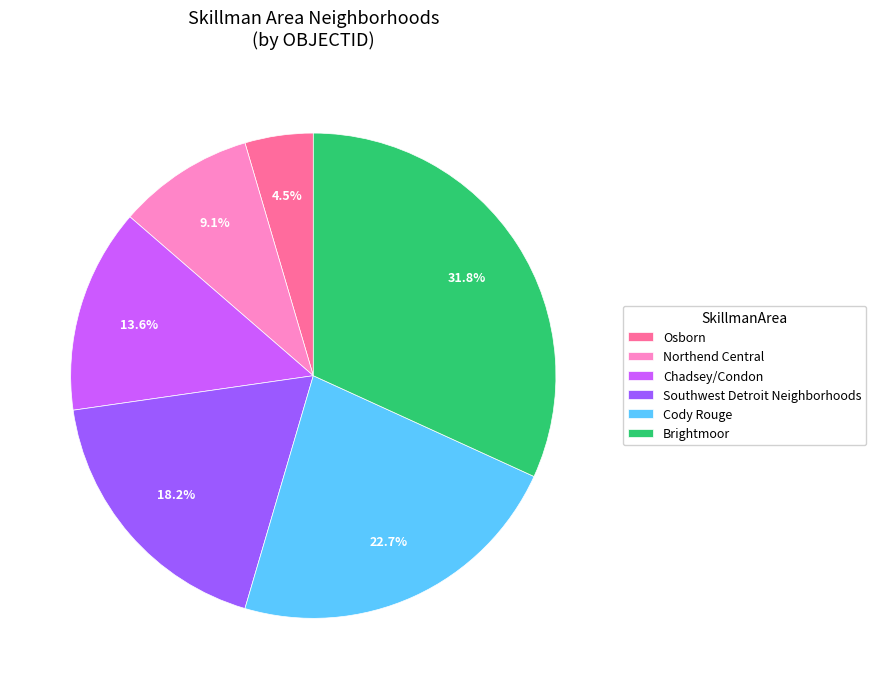

How many segments does this pie chart have?

6